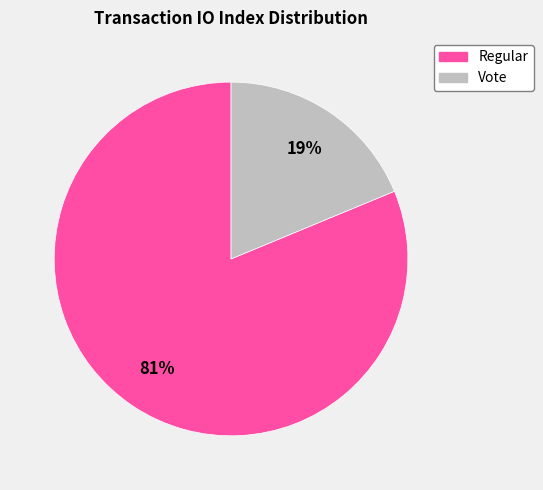

Between Vote and Regular, which is larger?

Regular